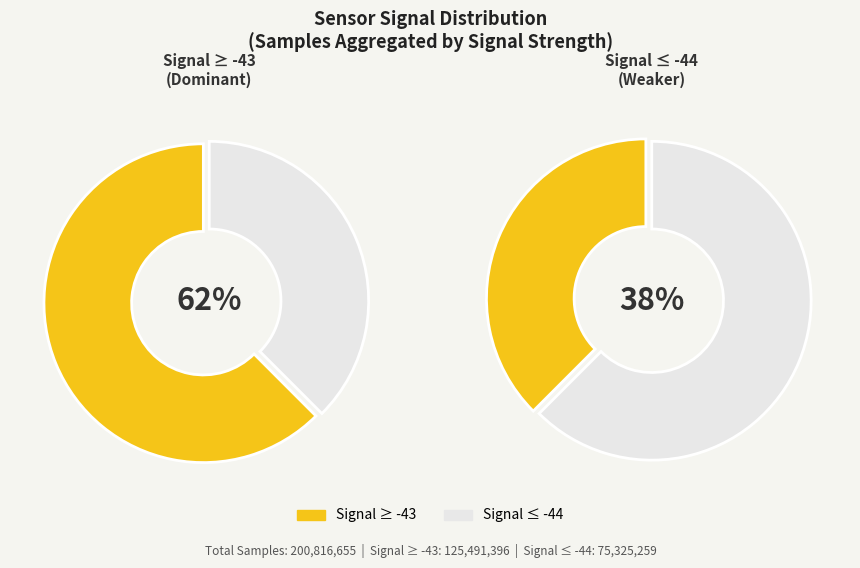

Does -42 represent more than half of the total?

No